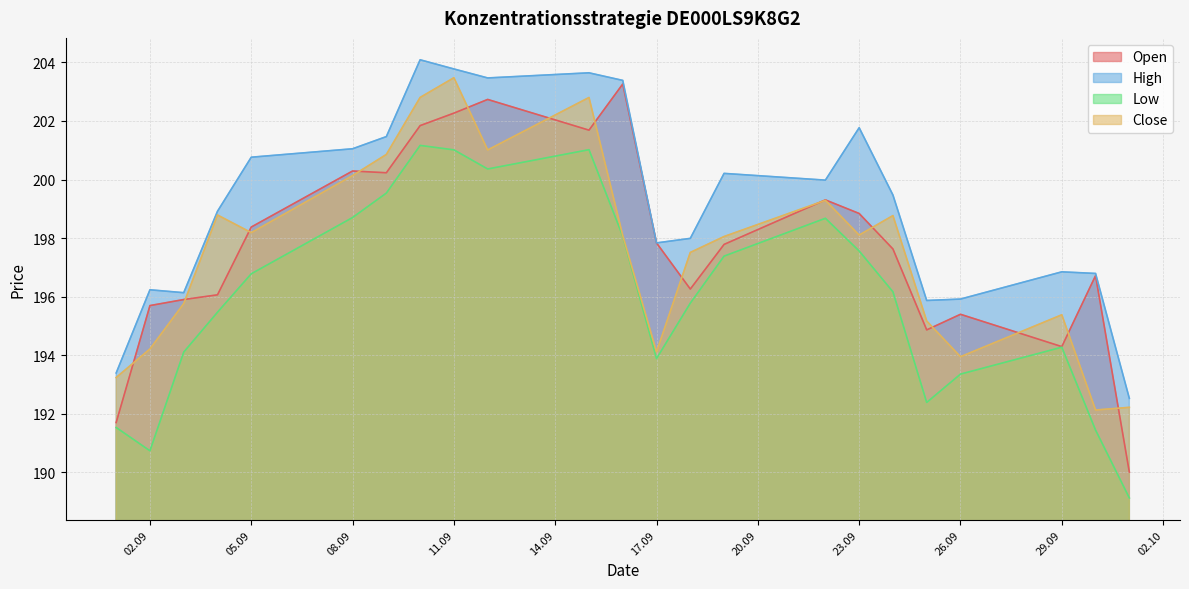

Which category has the lowest value in the Low series?

01.10.2025